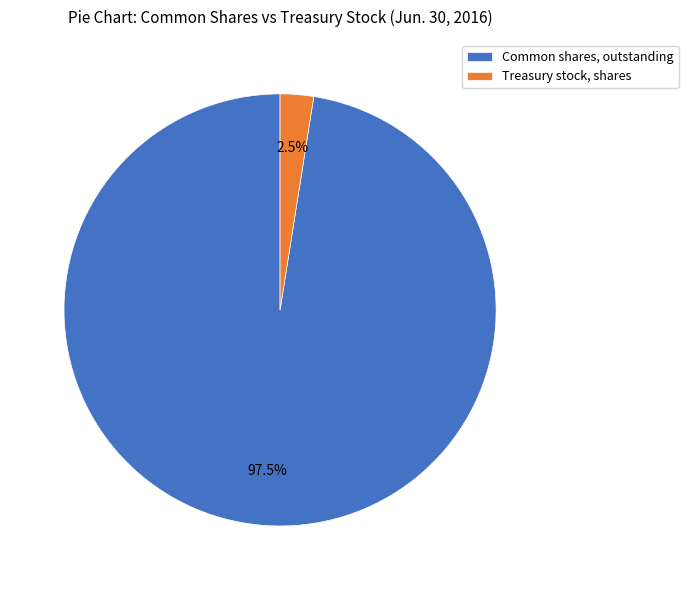

How many slices are in this pie chart?

2